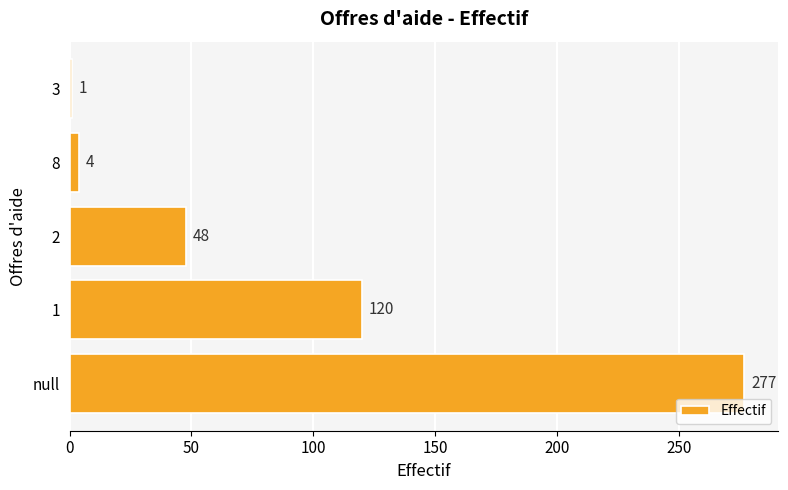

List the labels in order of value, largest first.

null, 1, 2, 8, 3